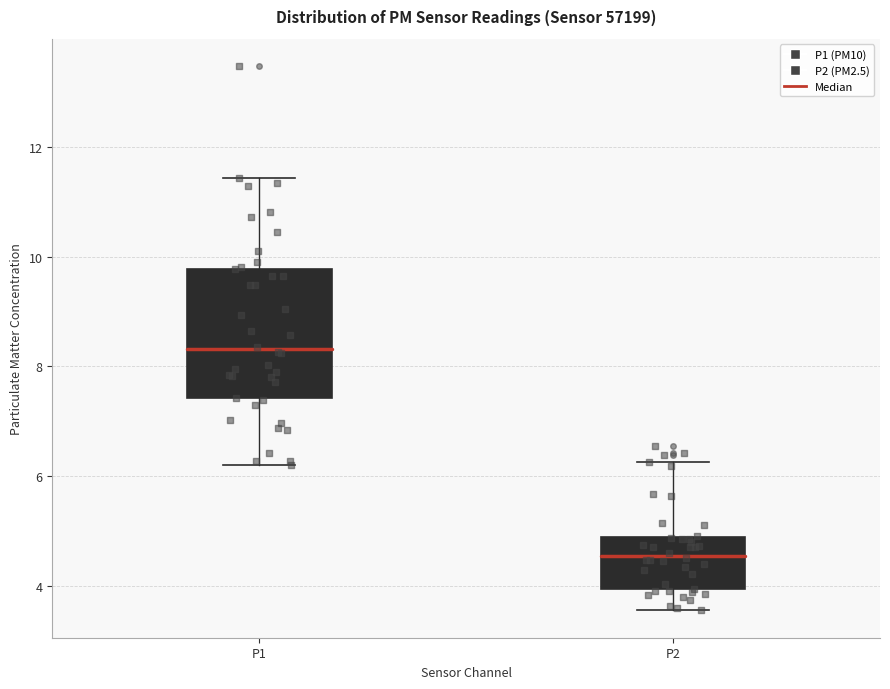

Which box's median line is the lowest?

P2